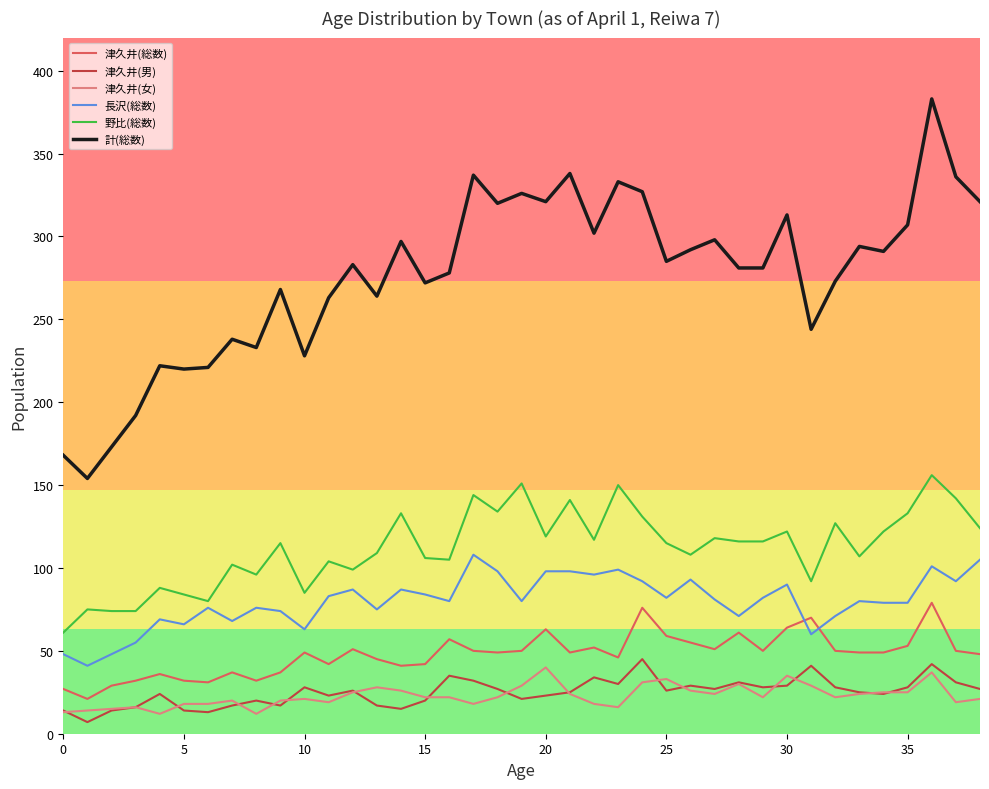

True or false: 野比(総数) and 津久井(総数) cross at least once.

False